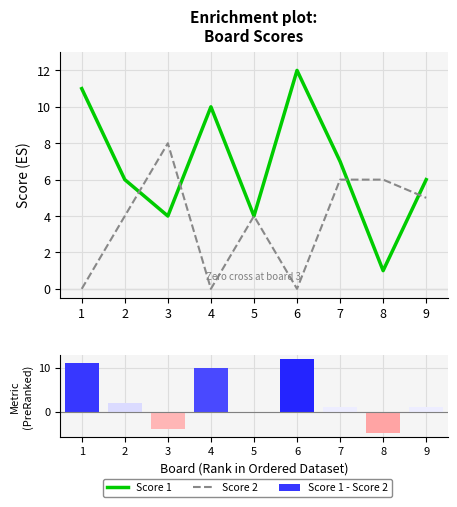

Reading left to right, extract all data points from this chart.

Score 1: 0=11	1=6	2=4	3=10	4=4	5=12	6=7	7=1	8=6
Score 2: 0=0	1=4	2=8	3=0	4=4	5=0	6=6	7=6	8=5
Score 1 - Score 2: 0=11	1=2	2=-4	3=10	4=0	5=12	6=1	7=-5	8=1